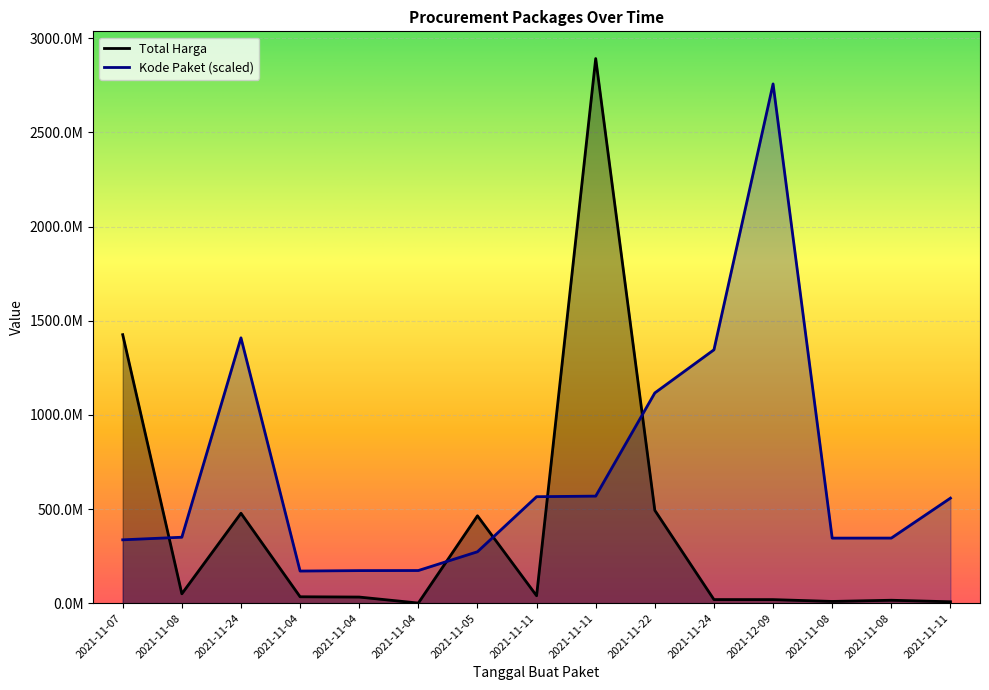

What is the value of the Kode Paket point at the 14th from the left?

350180000